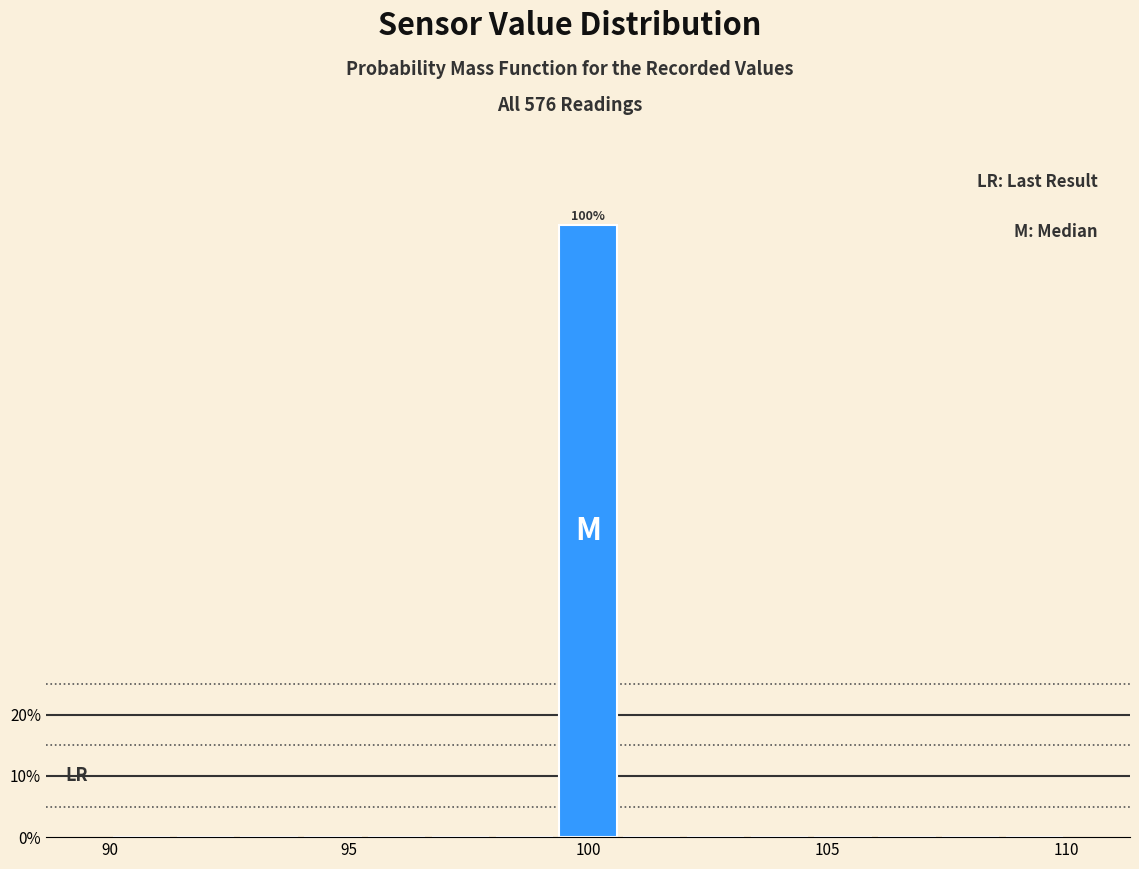

Around what value on the x-axis is the tallest bar? Give the approximate position of its centre, as read against the axis.

100.0